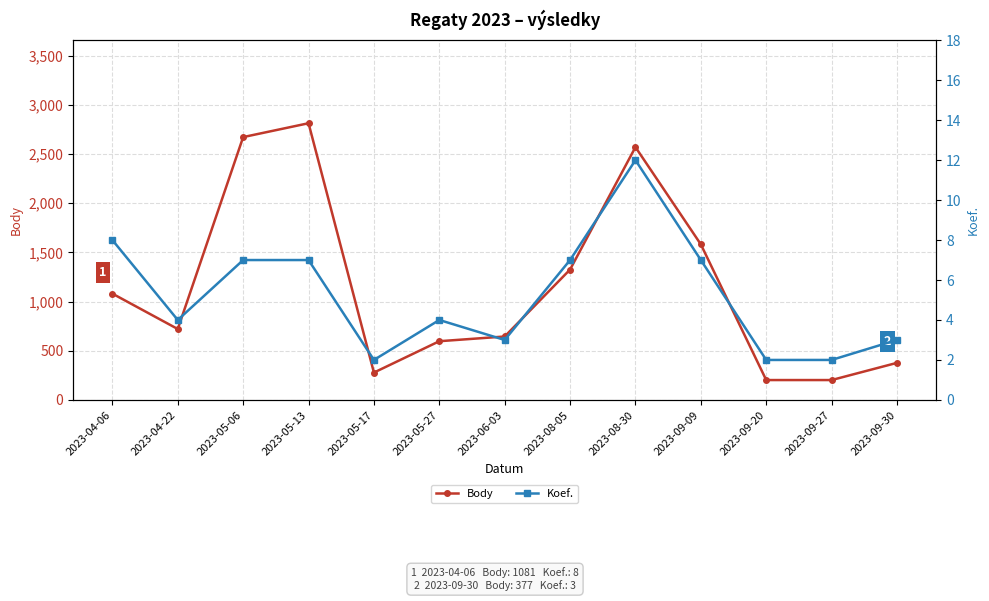

Rank the series by their average value, from highest to lowest.

Body, Koef.